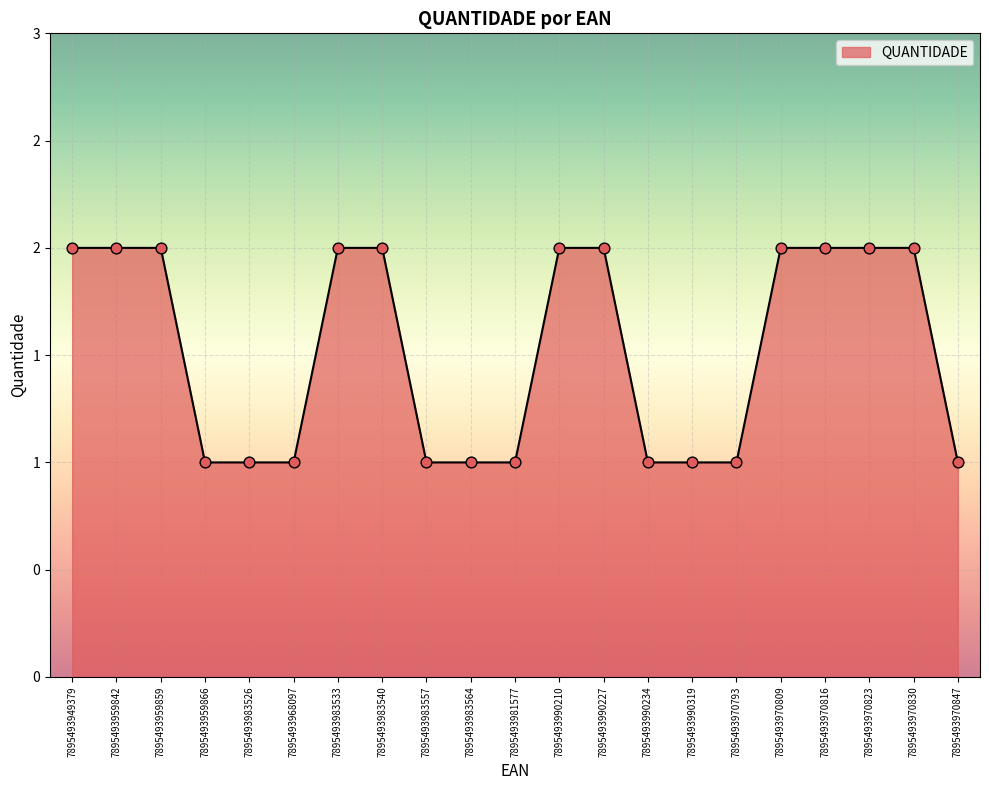

Which has a higher value, 7895493970816 or 7895493983564?

7895493970816